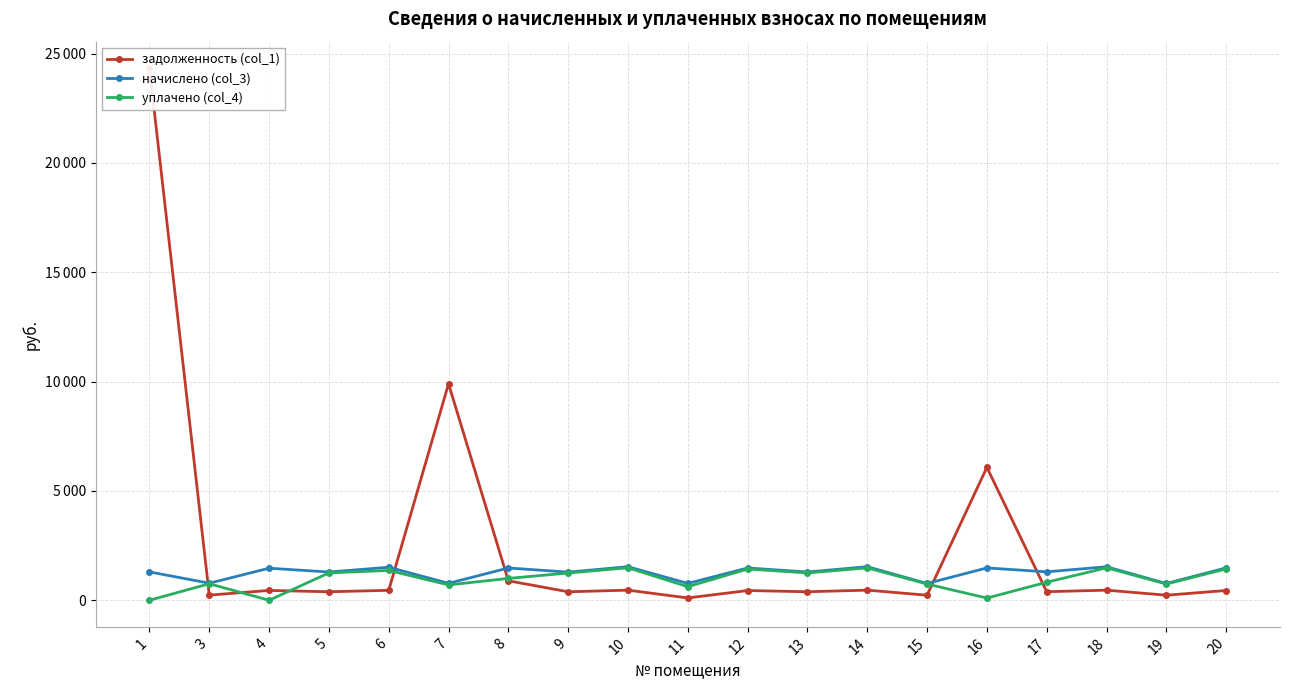

How many data points in уплачено (col_4) are less than 999?

9